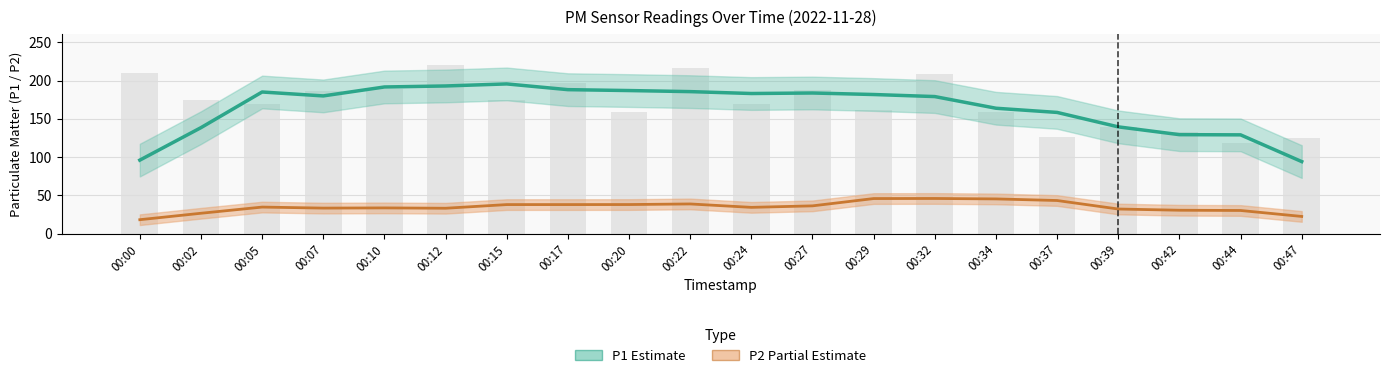

What is the total value across all series at 00:02?

164.8